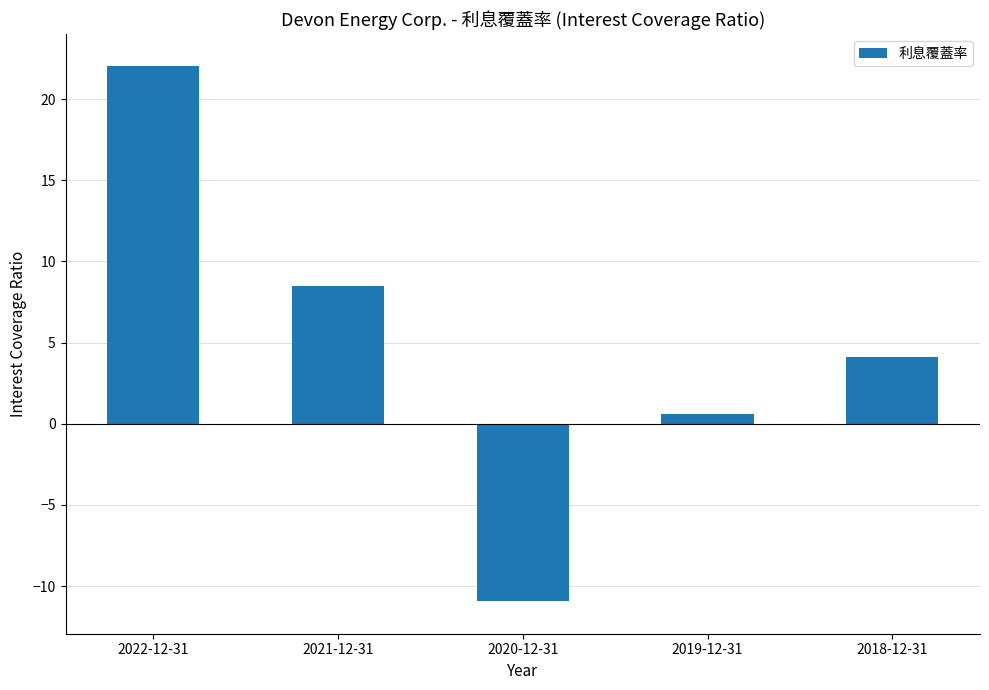

What is the ratio of the value at 2018-12-31 to the value at 2021-12-31?

0.5